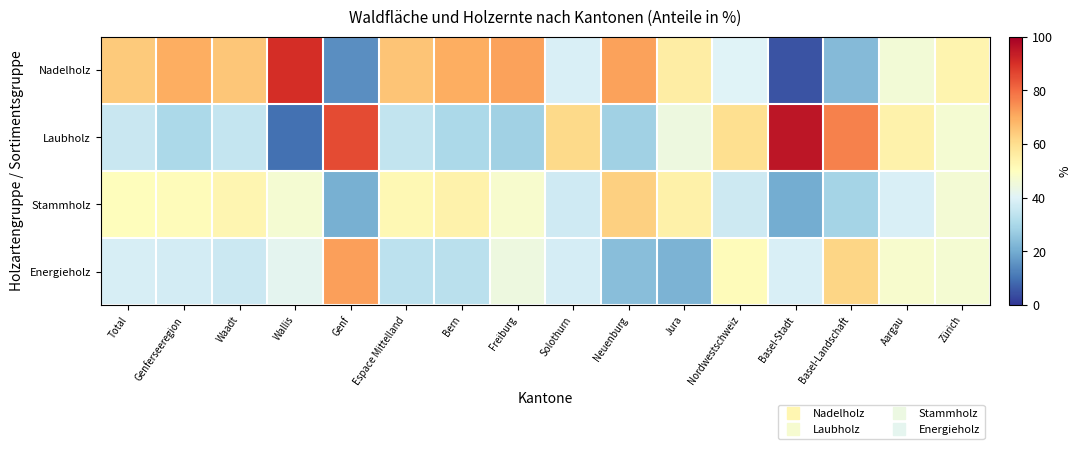

Which series changed the most between Total and Genferseeregion?

Nadelholz